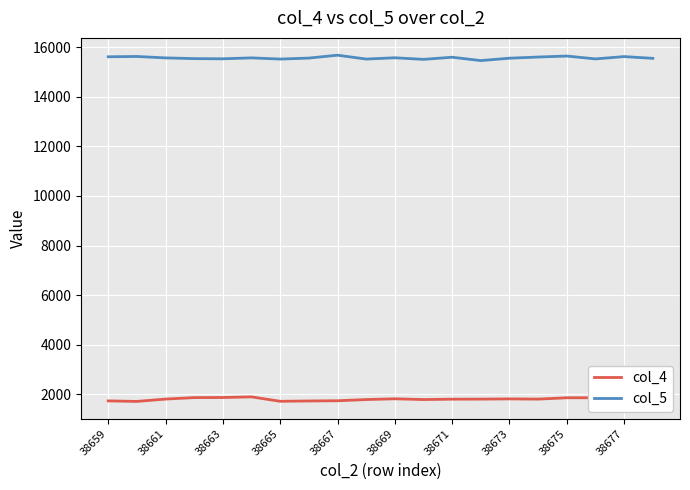

True or false: col_5 and col_4 intersect in this chart.

False